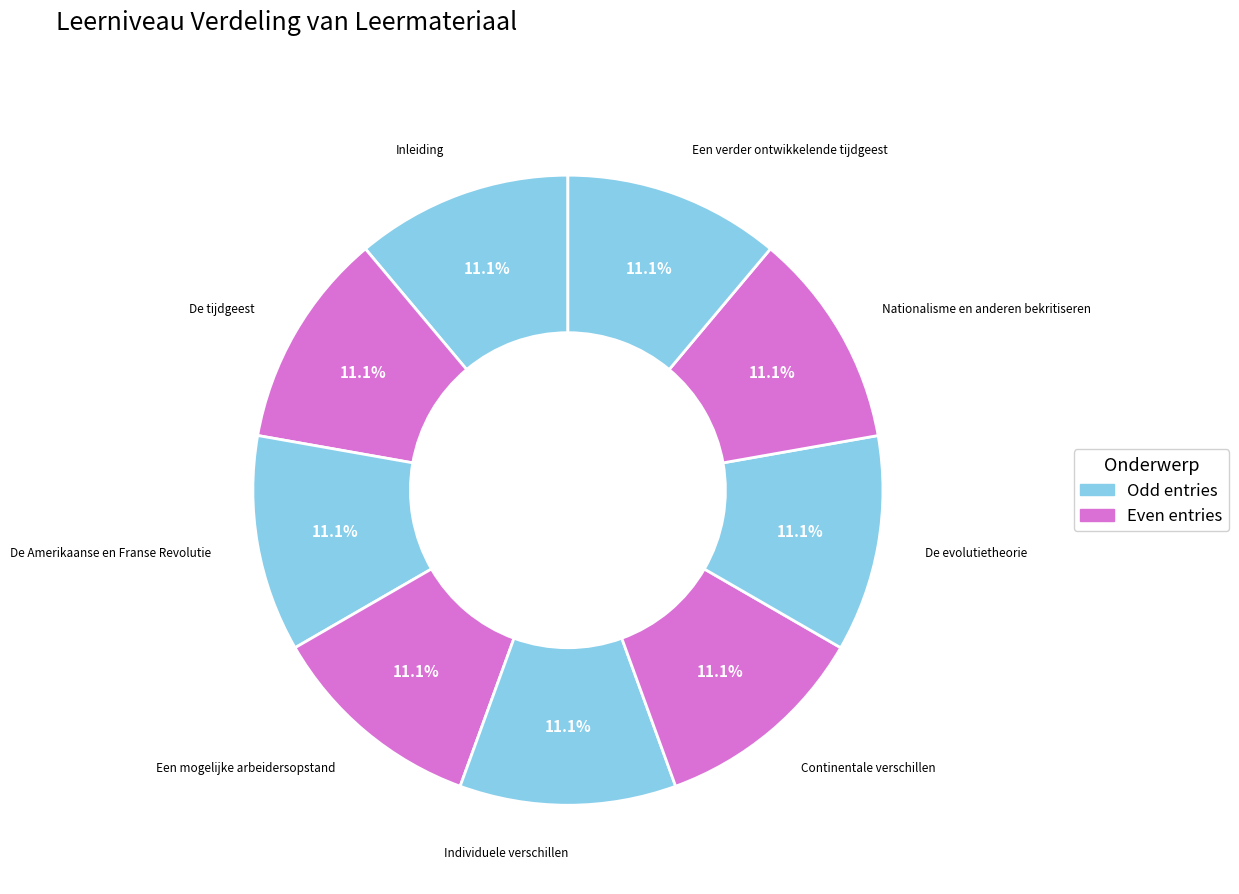

Which category has the smallest portion of the pie?

Inleiding